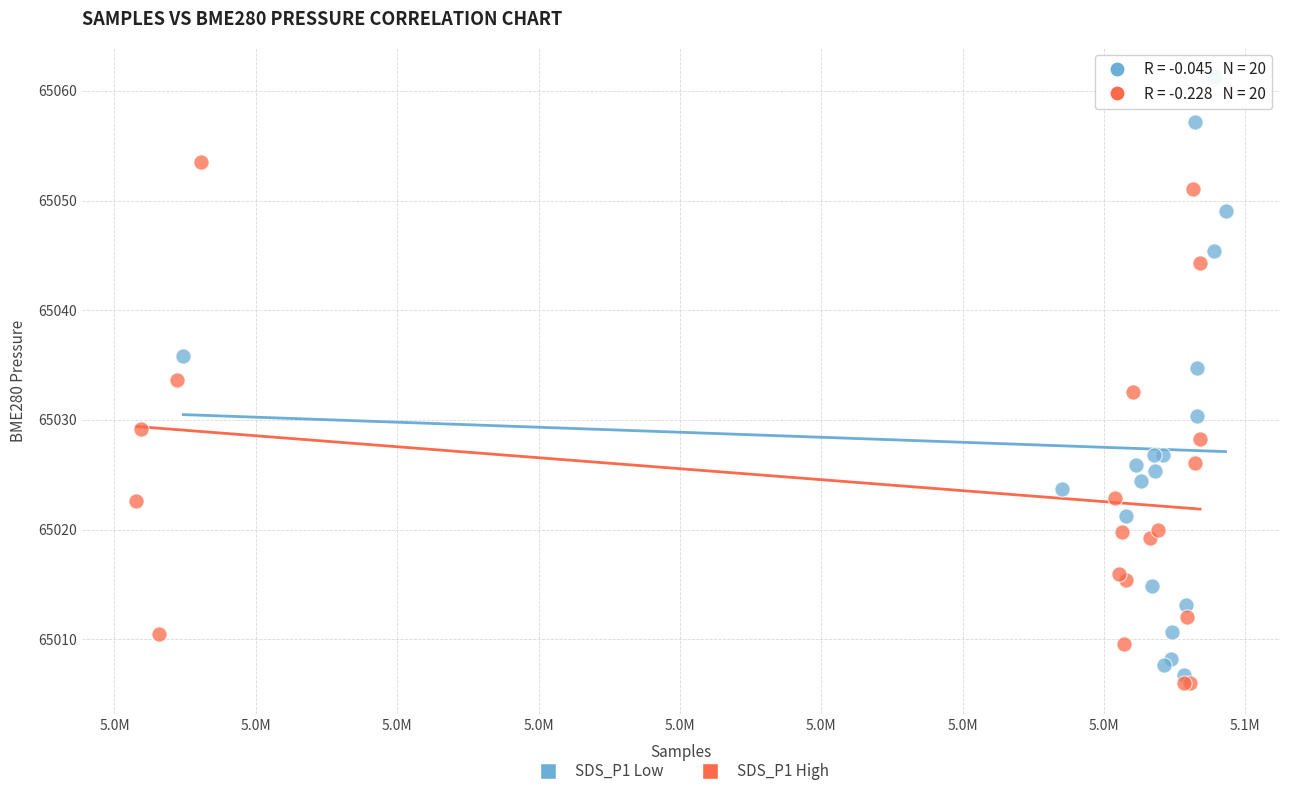

Which series has the widest spread of Y values?

SDS_P1 Low